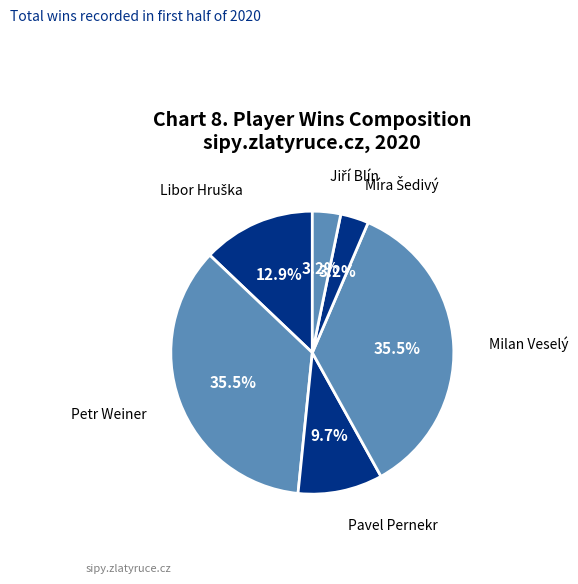

Is there a majority slice in this chart?

No